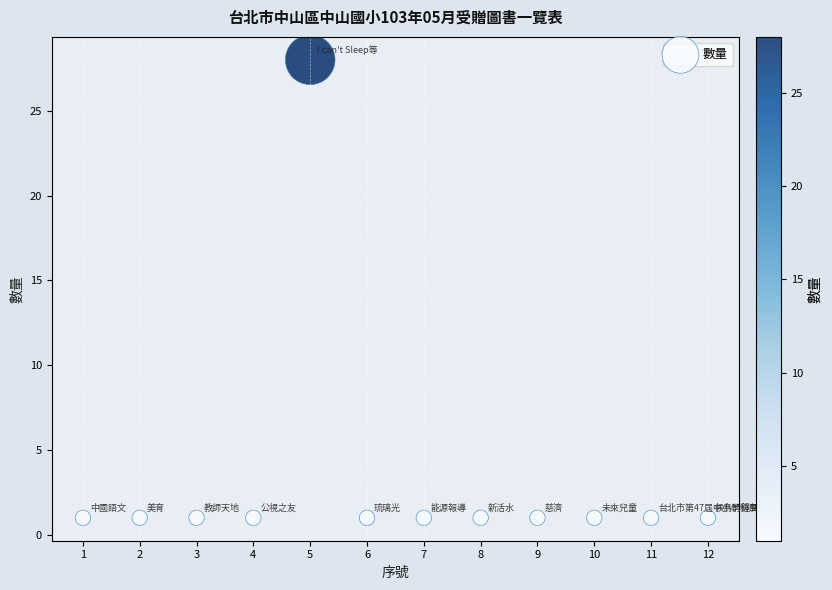

What is the average Y value?

3